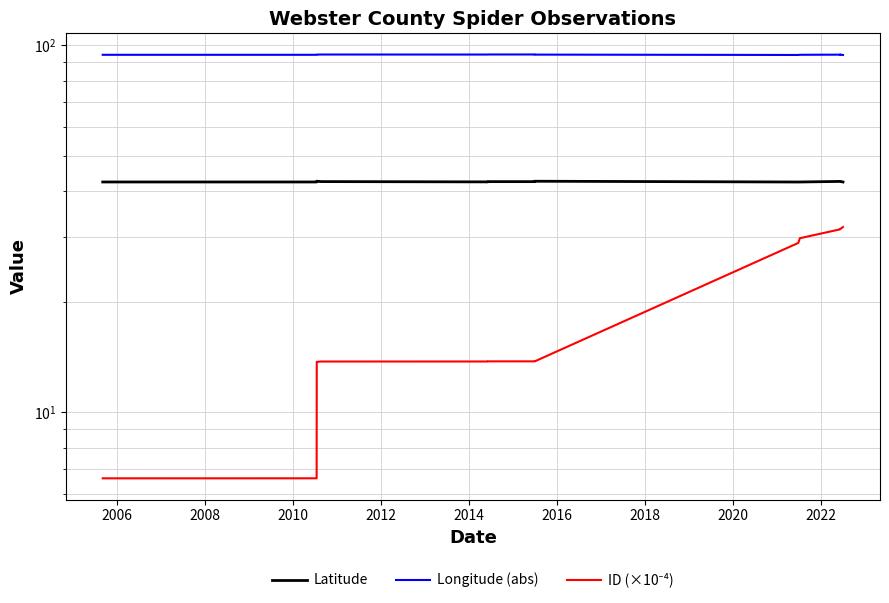

What is the difference between the maximum and minimum values in the Longitude (abs) series?

0.3